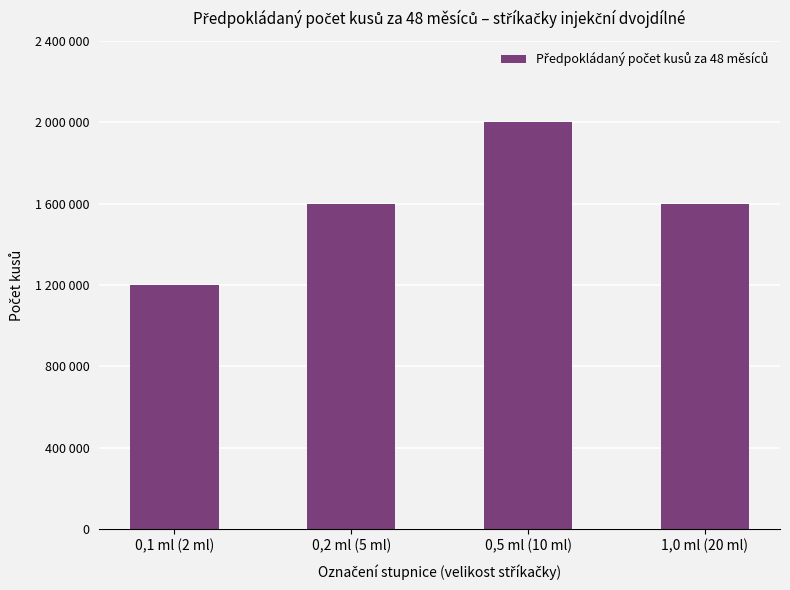

What is the sum of the values at 0,2 ml (5 ml) and 1,0 ml (20 ml)?

3200000